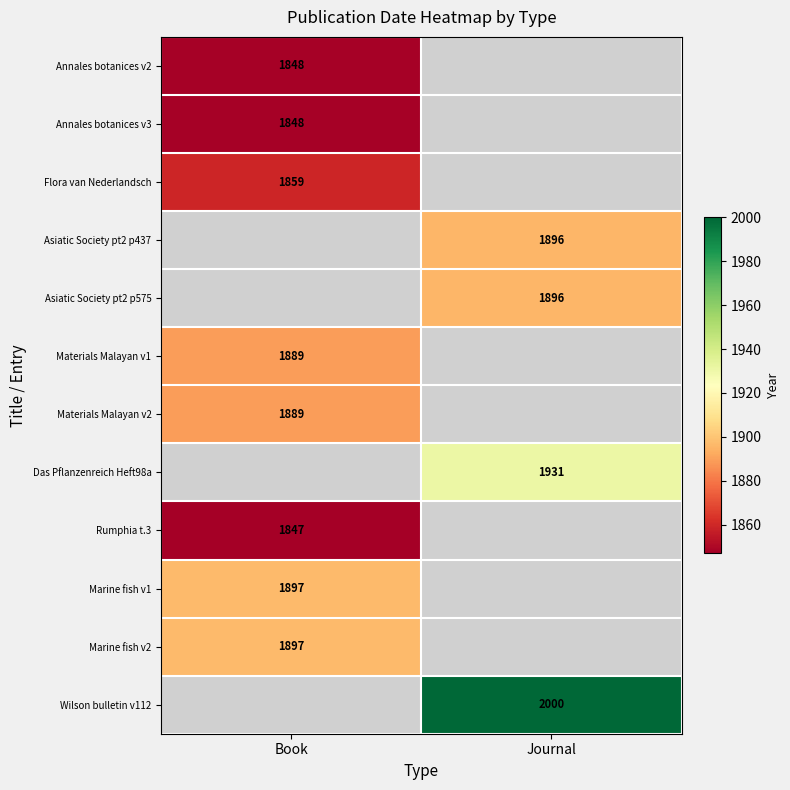

Which category has the highest value across all series?

Journal